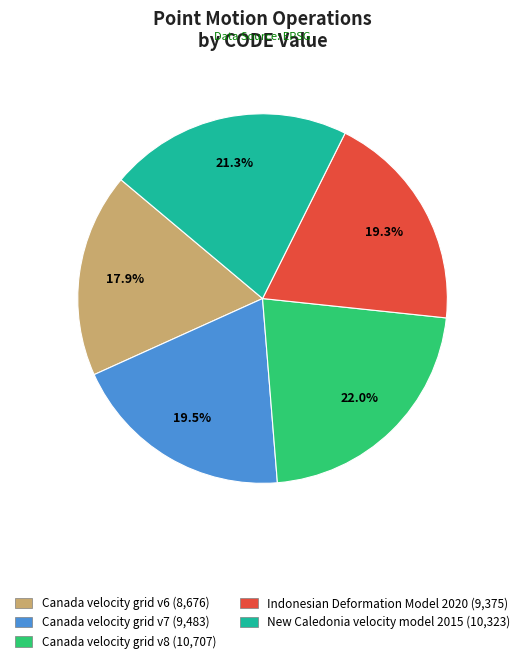

Which slice is the largest?

Canada velocity grid v8